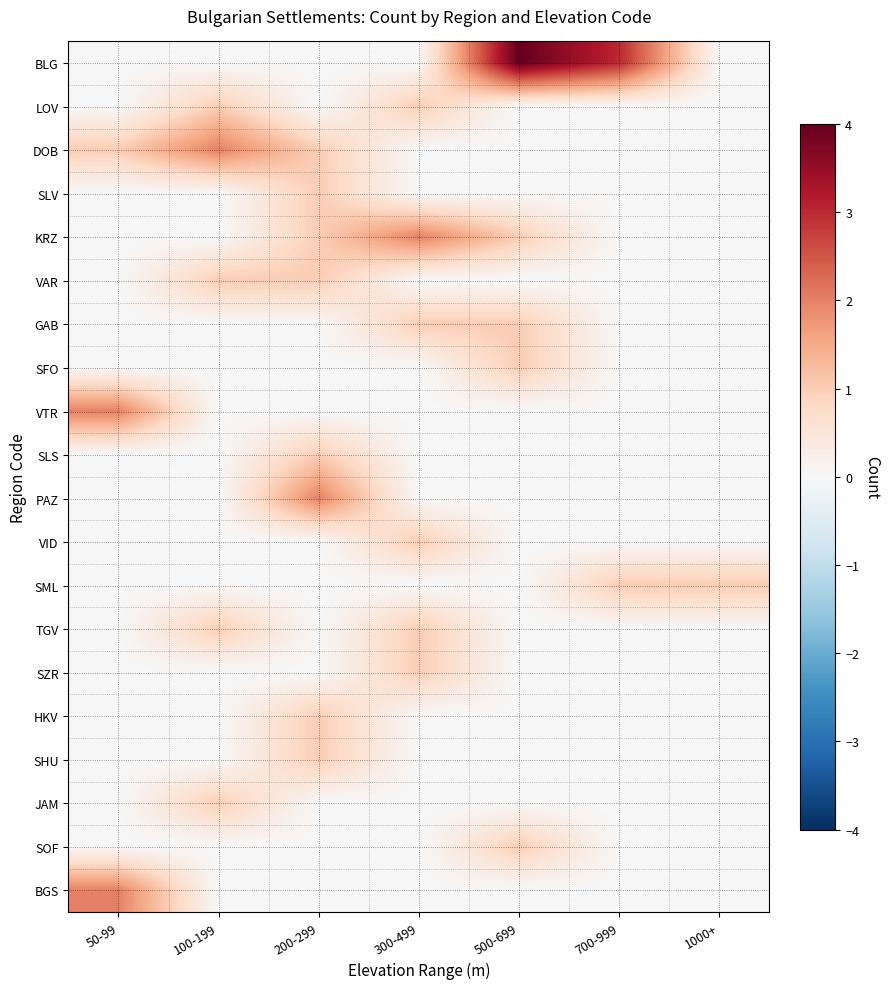

What is the total value across all series at 50-99?

5